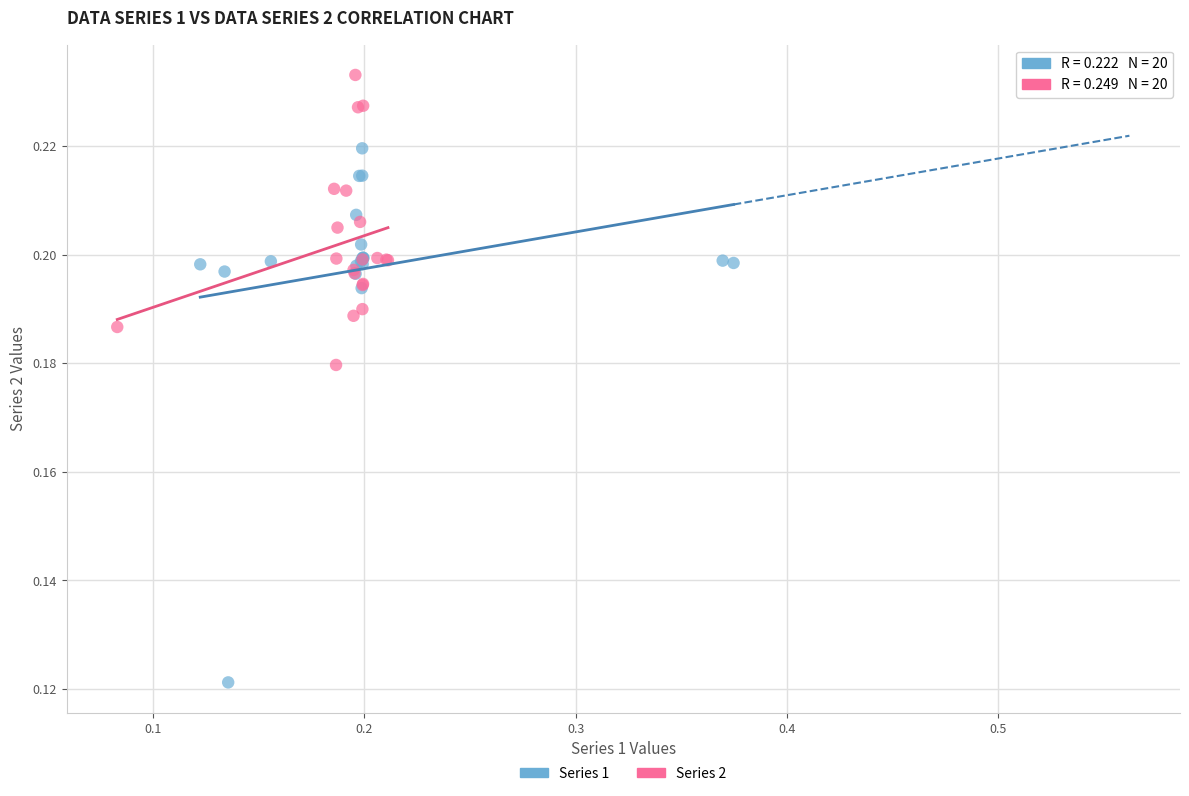

Which series reaches the maximum Y coordinate?

Series 2